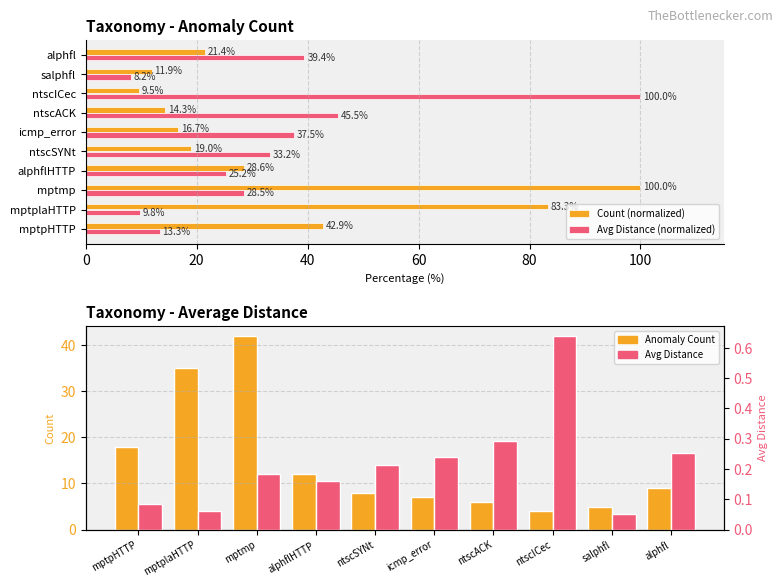

True or false: Anomaly Count has a value of 9.0 at alphfl.

True